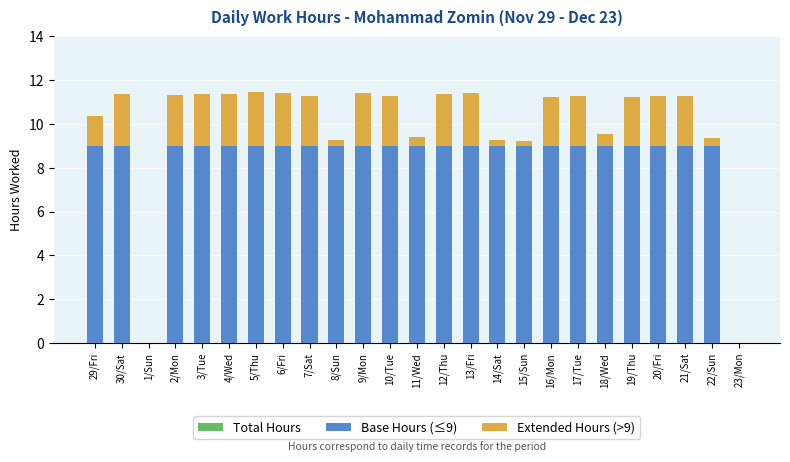

What is the spread (max minus min) of values at 12/Thu?

9.0